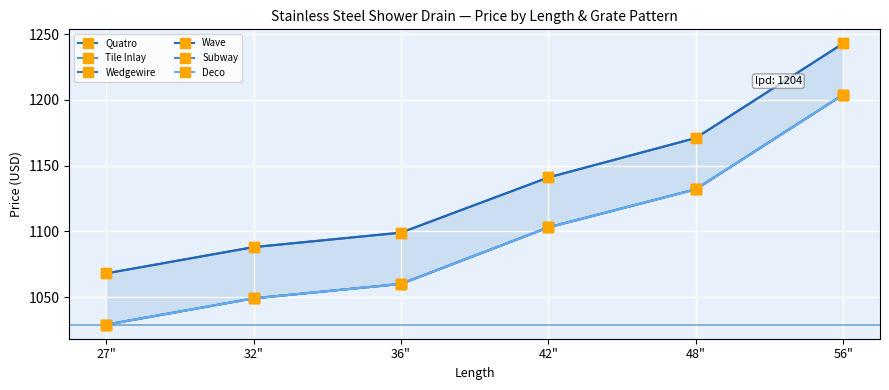

What are all the series names shown in the legend?

Quatro, Tile Inlay, Wedgewire, Wave, Subway, Deco